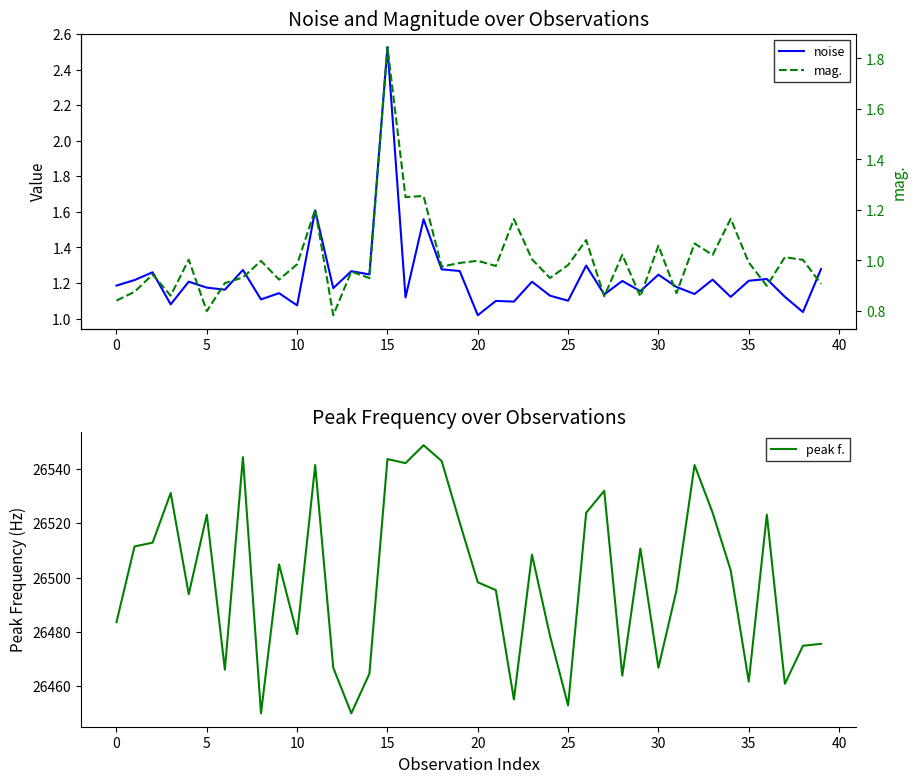

What is the difference between the second highest and second lowest values in the noise series?

0.6